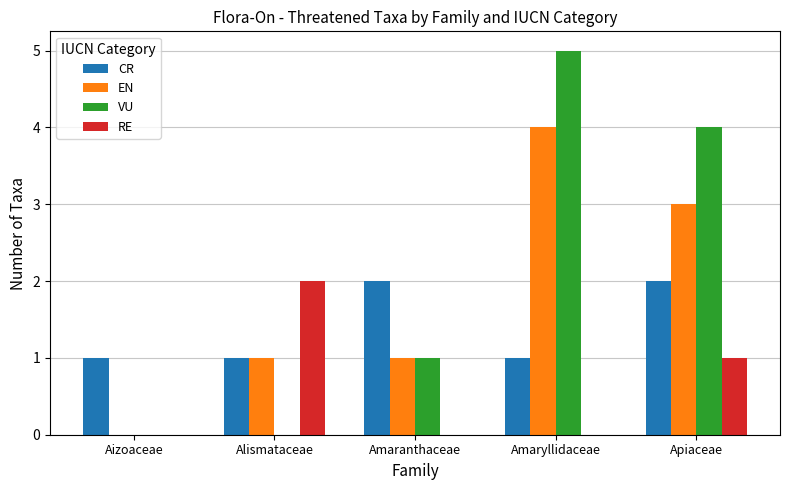

How many groups of bars are there?

5